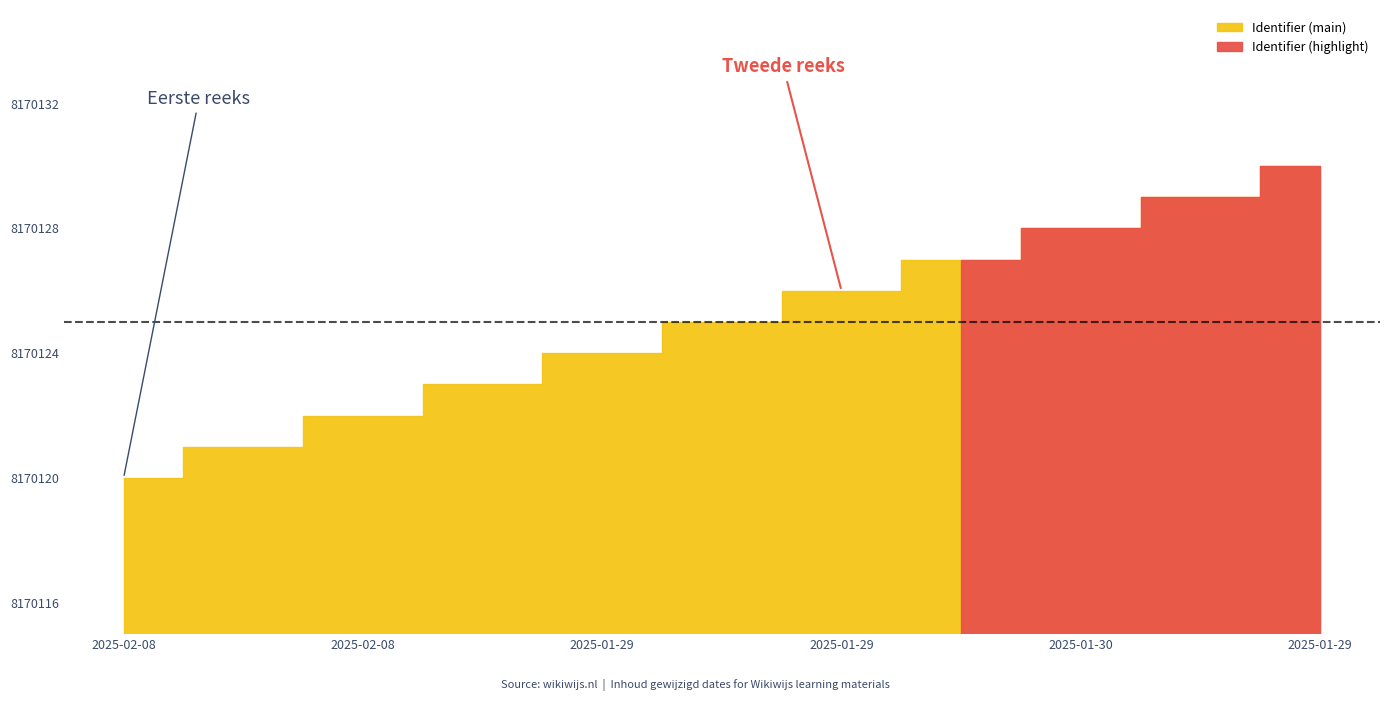

How many values exceed 8170125?

5